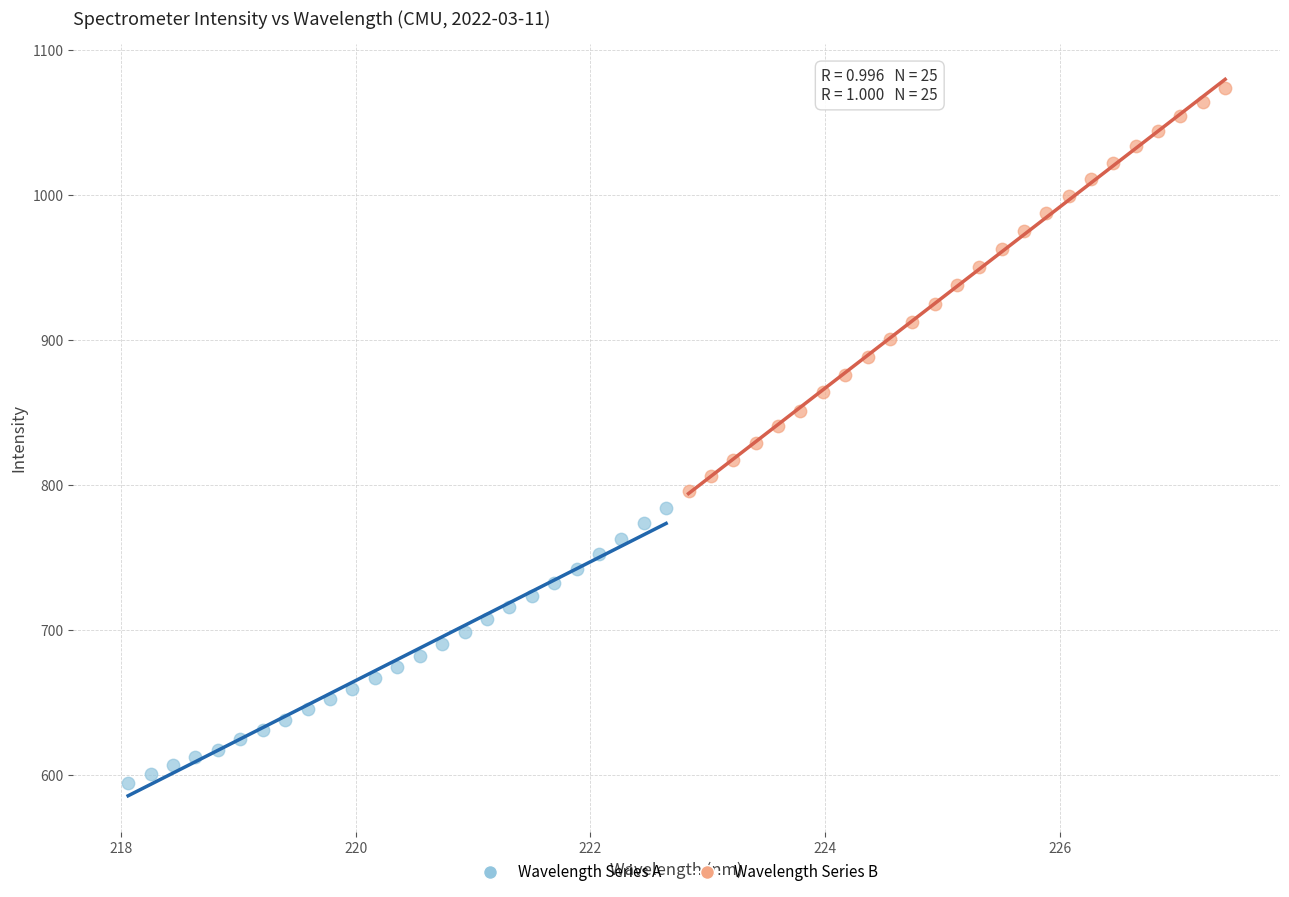

Which series has the widest spread of Y values?

Wavelength Series B